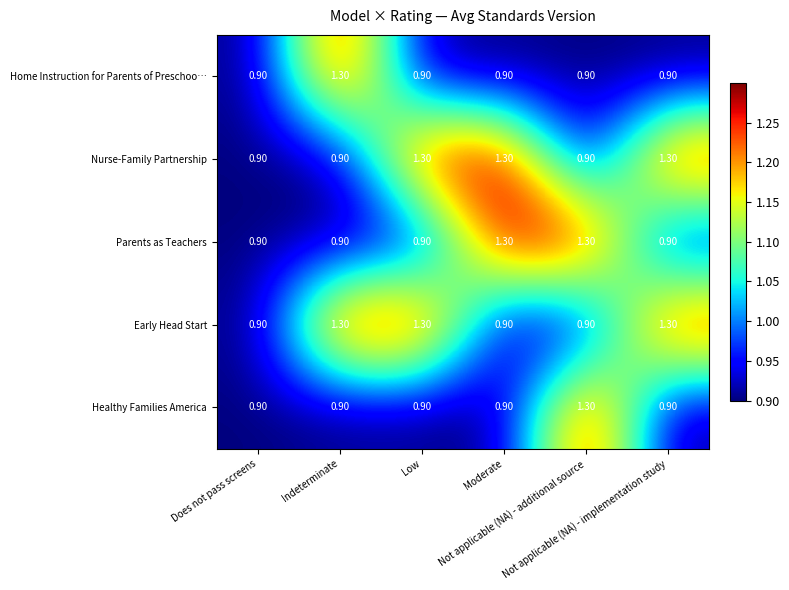

What is the sum of all Healthy Families America values?

5.8